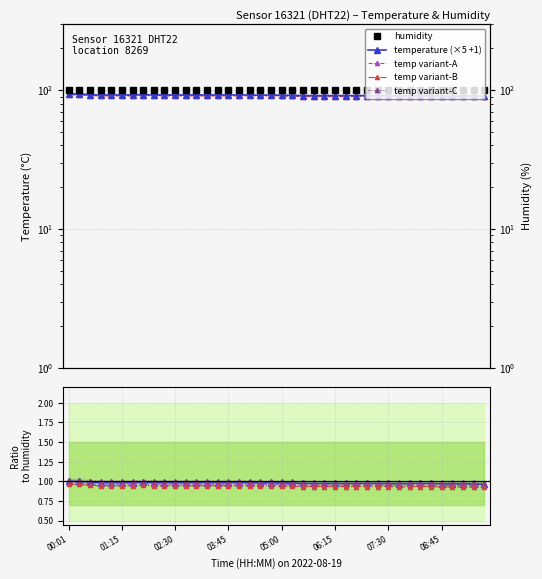

How many data points are less than 92?

18